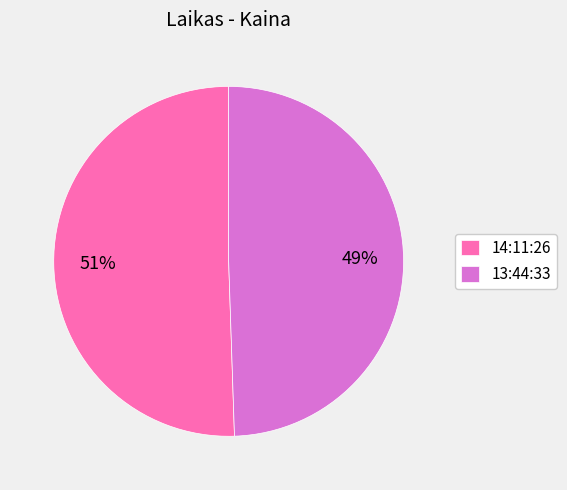

Is it true that 14:11:26 is 51% of the pie?

True